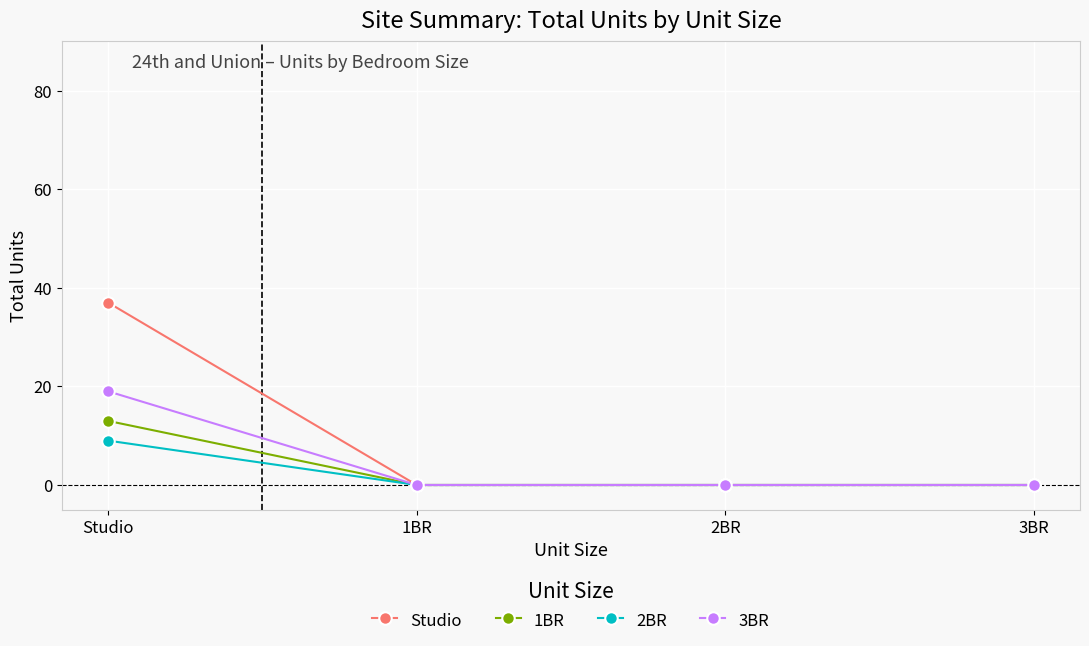

What is the difference between the 1BR values at 3BR and Studio?

13